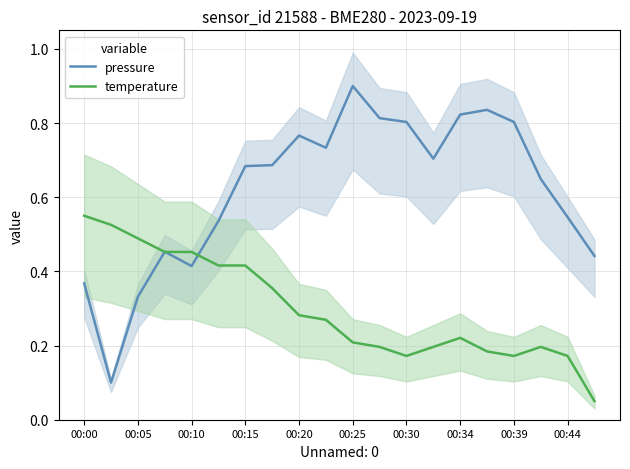

What are all the series names shown in the legend?

pressure, temperature